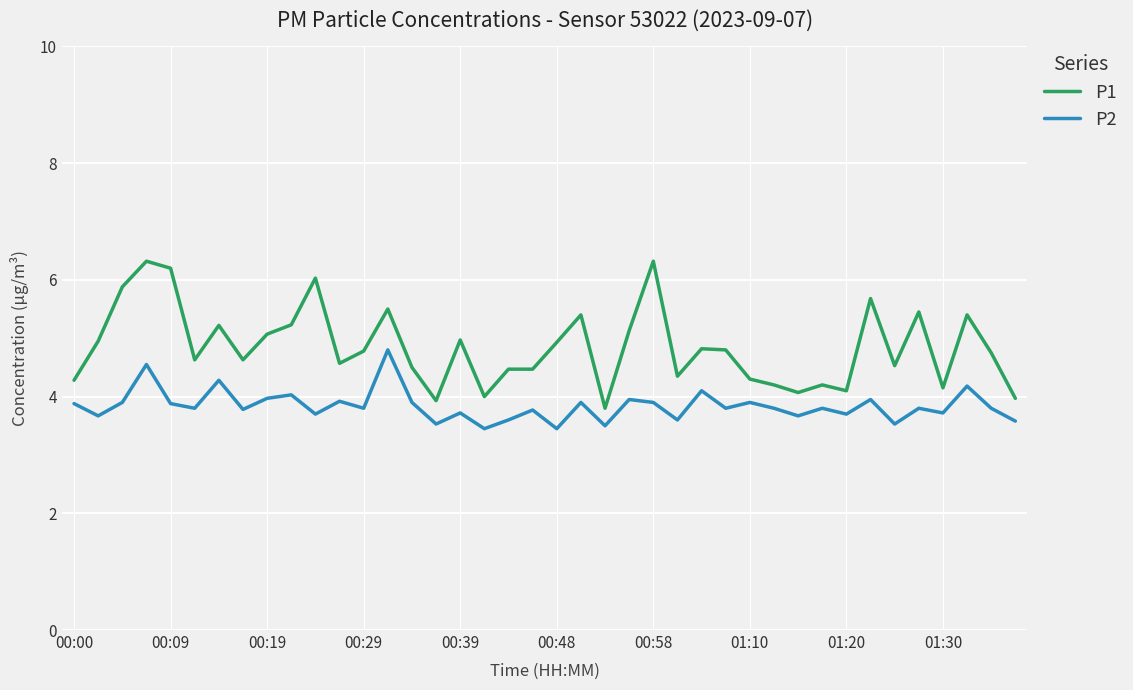

Which series has the largest total across all categories?

P1